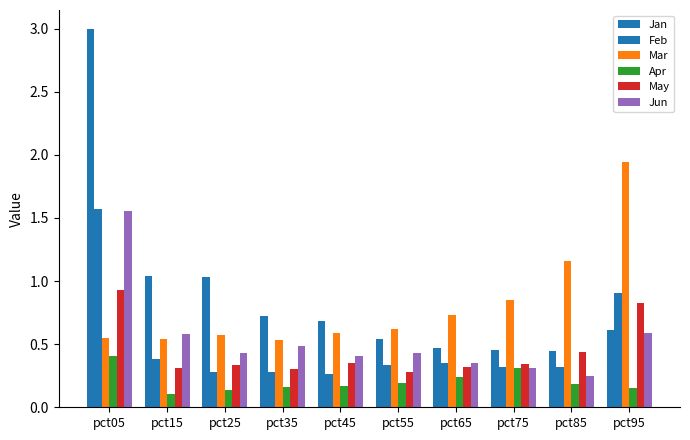

How many groups of bars are there?

10